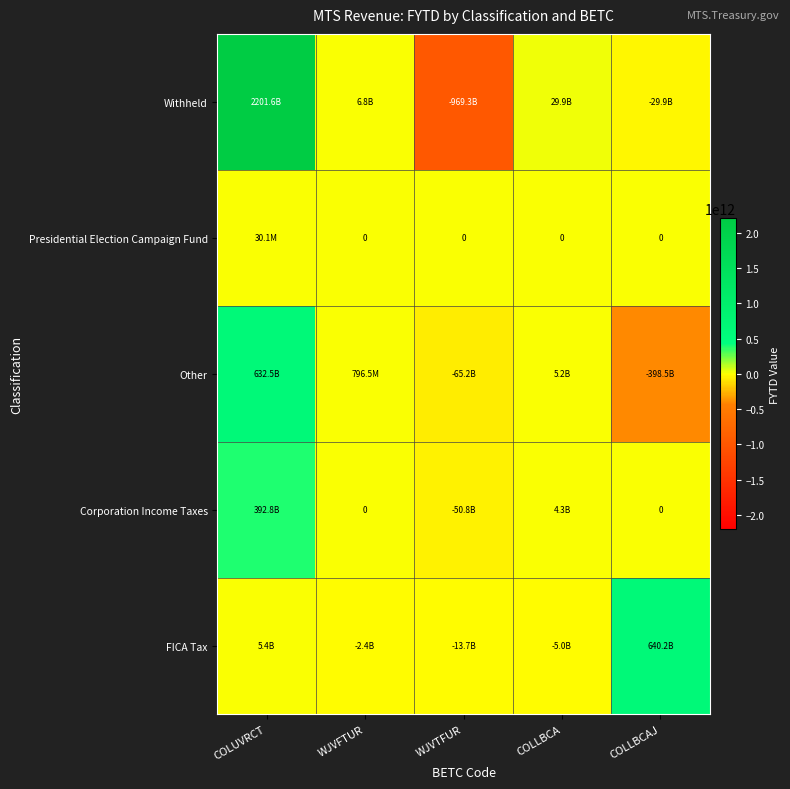

What is the difference between the maximum and minimum values in the Other series?

1031015387892.2